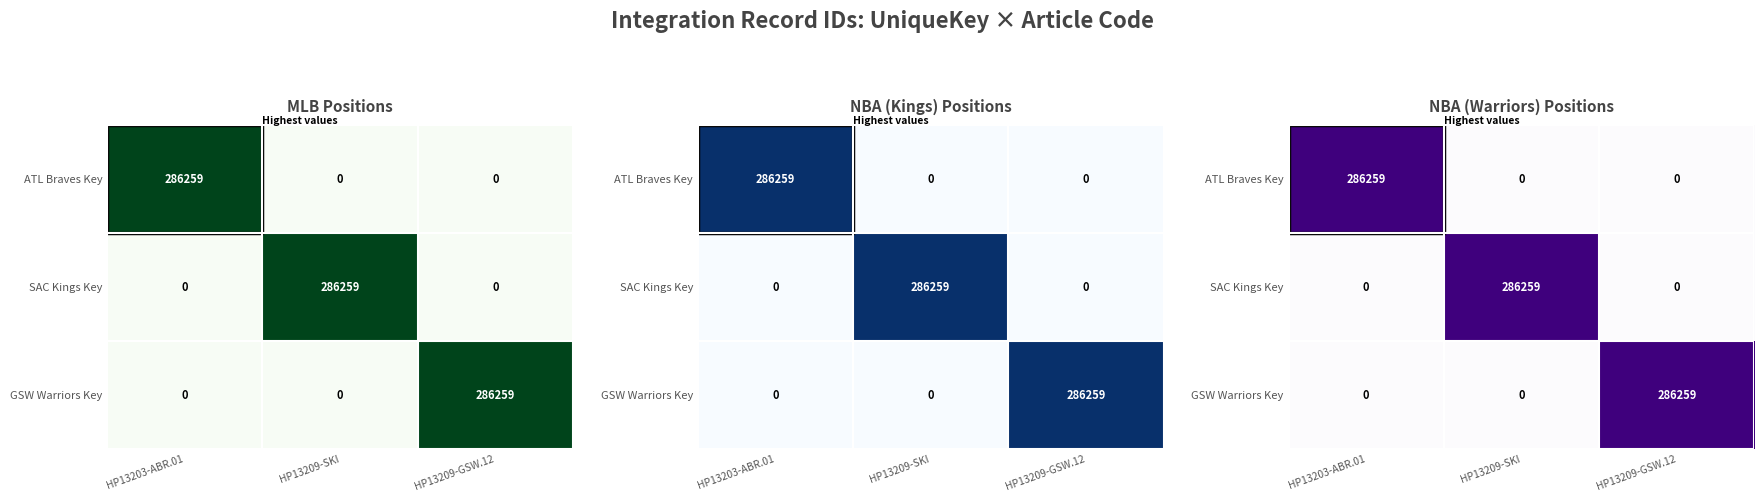

What is the total value across all series at HP13203-ABR.01?

286259